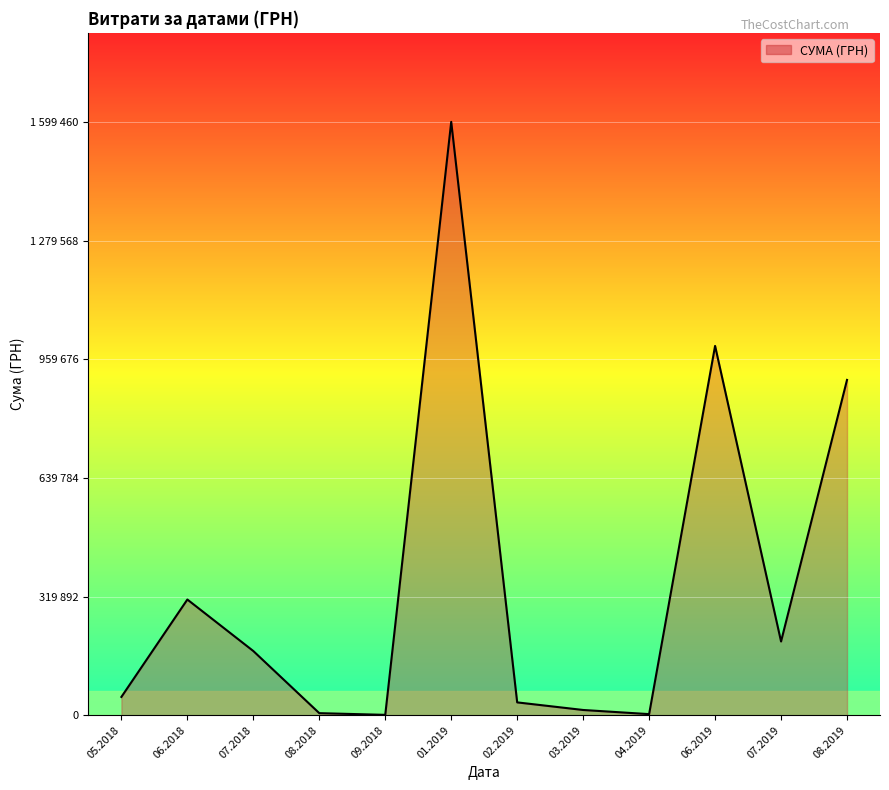

True or false: the data has more than 0 interior local peaks.

True